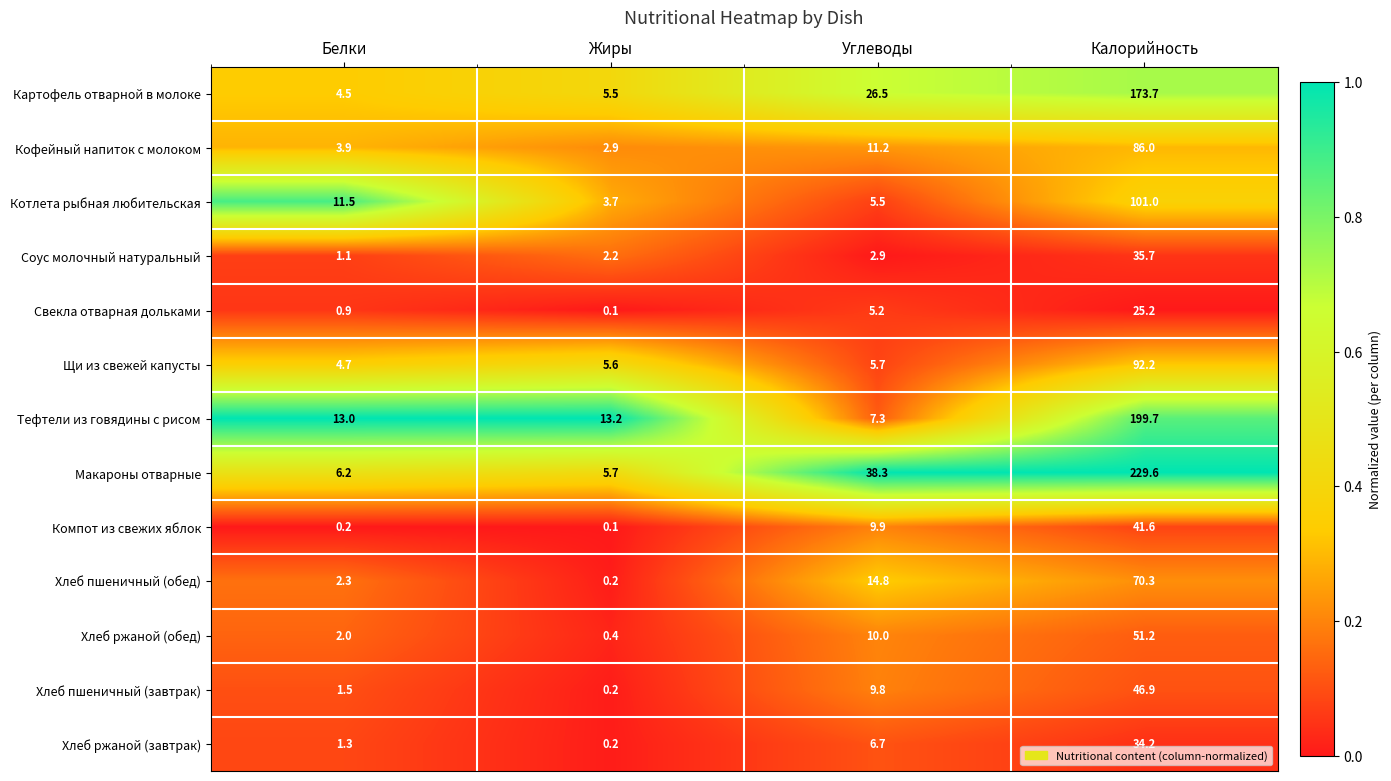

List the series in order of their peak value, highest first.

Макароны отварные, Тефтели из говядины с рисом, Картофель отварной в молоке, Котлета рыбная любительская, Щи из свежей капусты, Кофейный напиток с молоком, Хлеб пшеничный (обед), Хлеб ржаной (обед), Хлеб пшеничный (завтрак), Компот из свежих яблок, Соус молочный натуральный, Хлеб ржаной (завтрак), Свекла отварная дольками